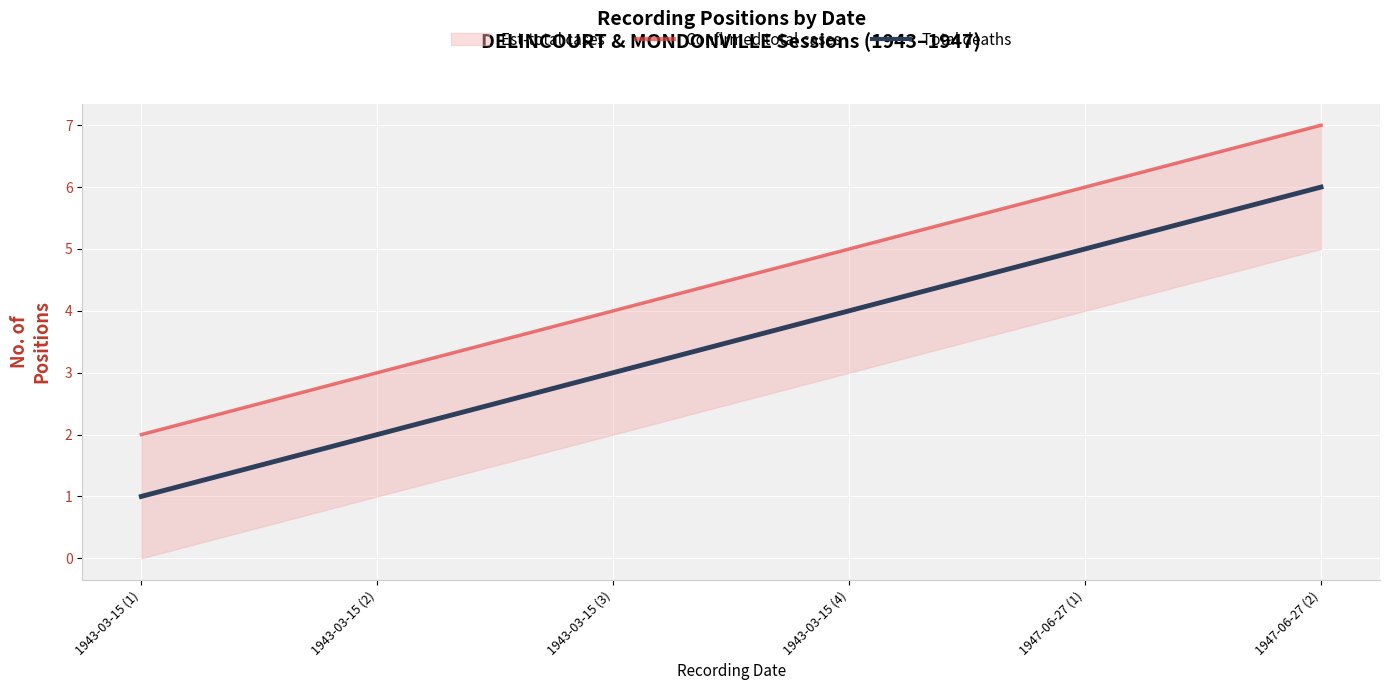

What is the label of the 1st point from the right?

1947-06-27 (2)